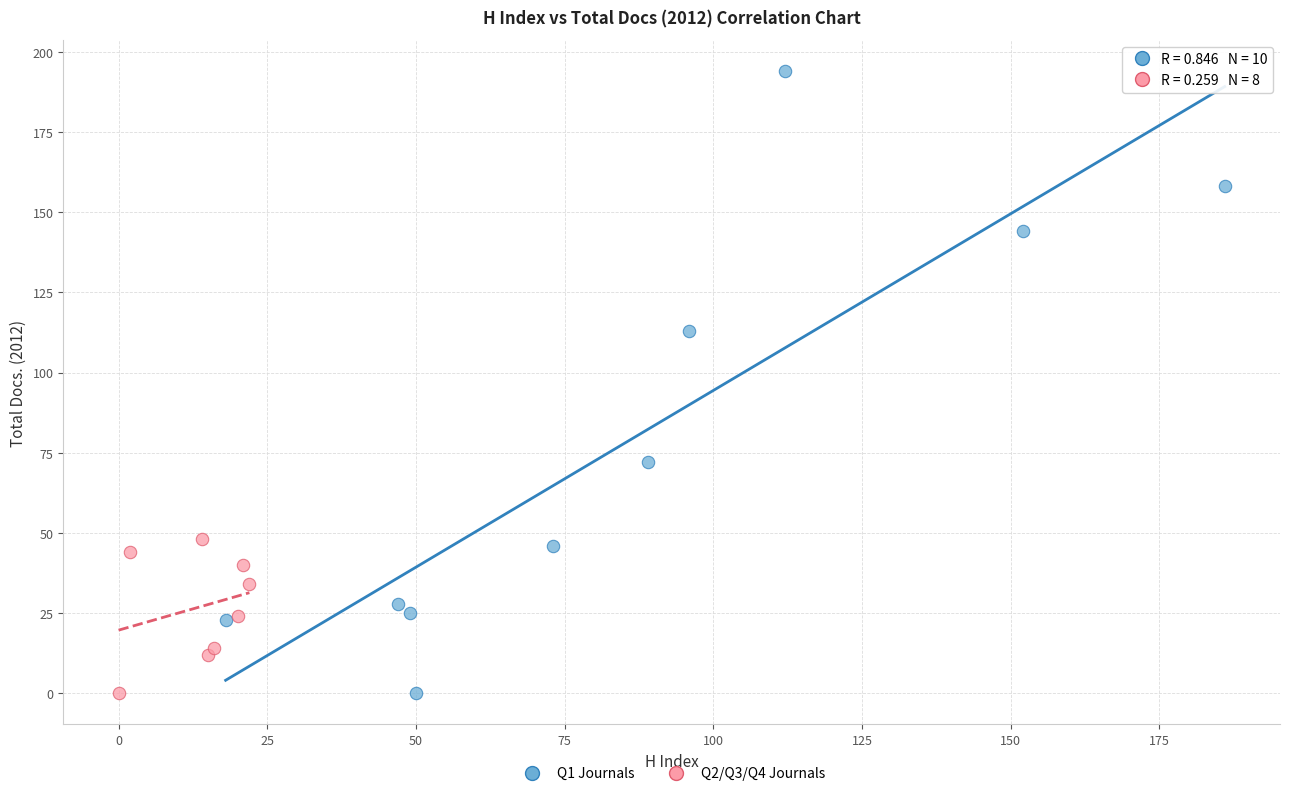

Which series has the widest spread of Y values?

Q1 Journals